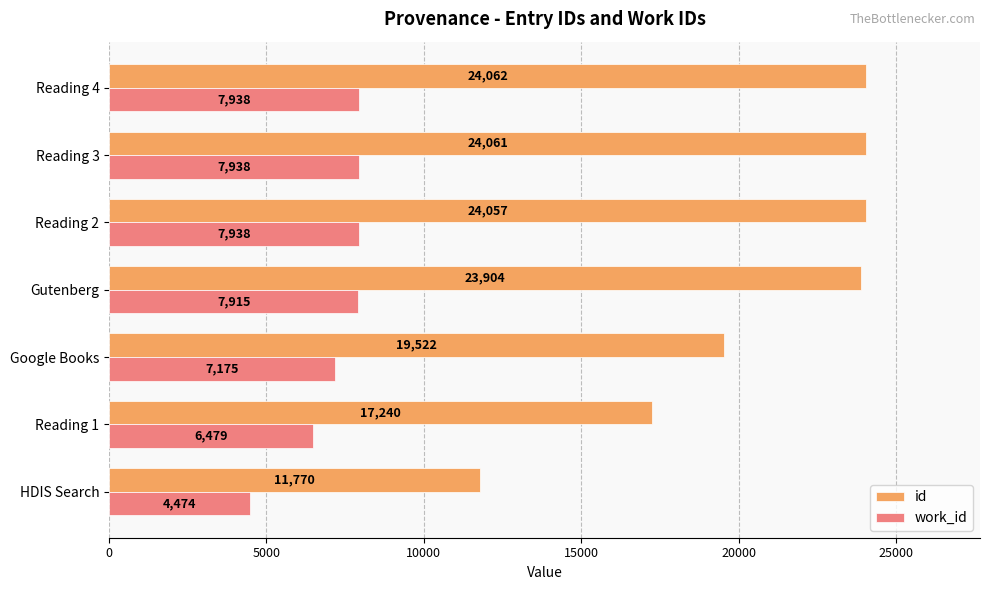

Rank the series by their average value, from highest to lowest.

id, work_id